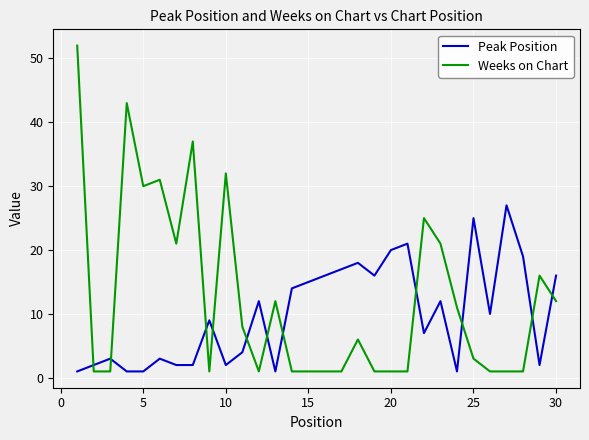

How many lines are shown in the chart?

2